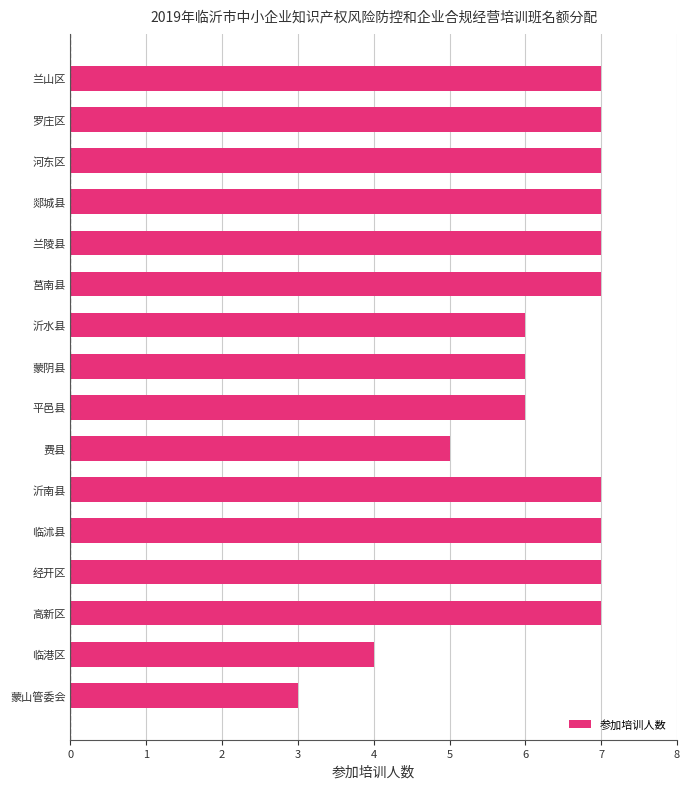

Is it true that the value at 莒南县 is 7?

True